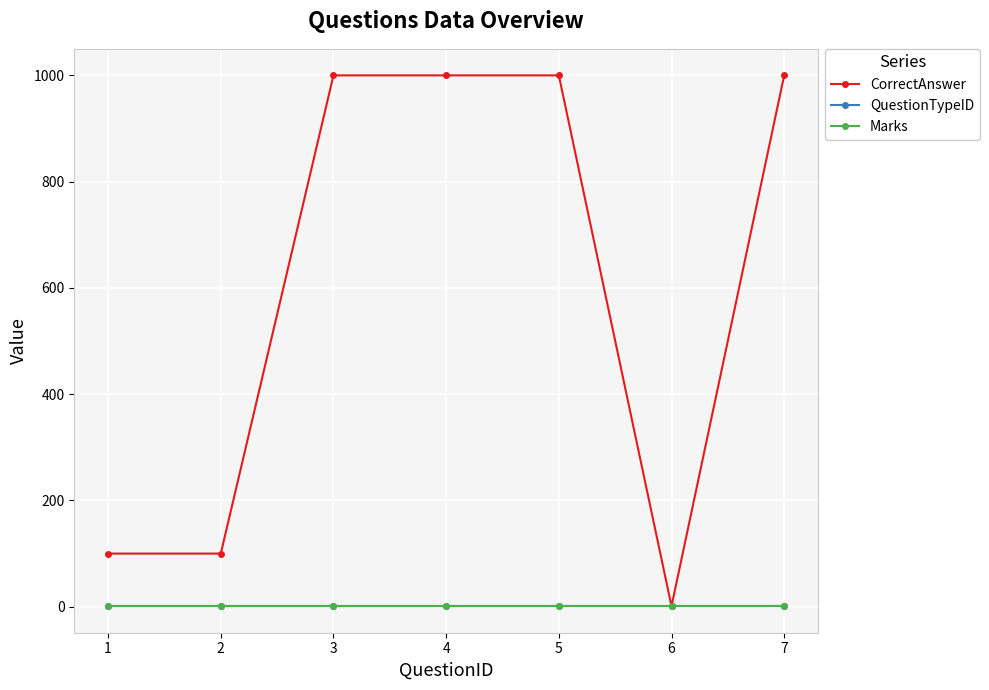

Which label corresponds to the largest value in the chart?

3